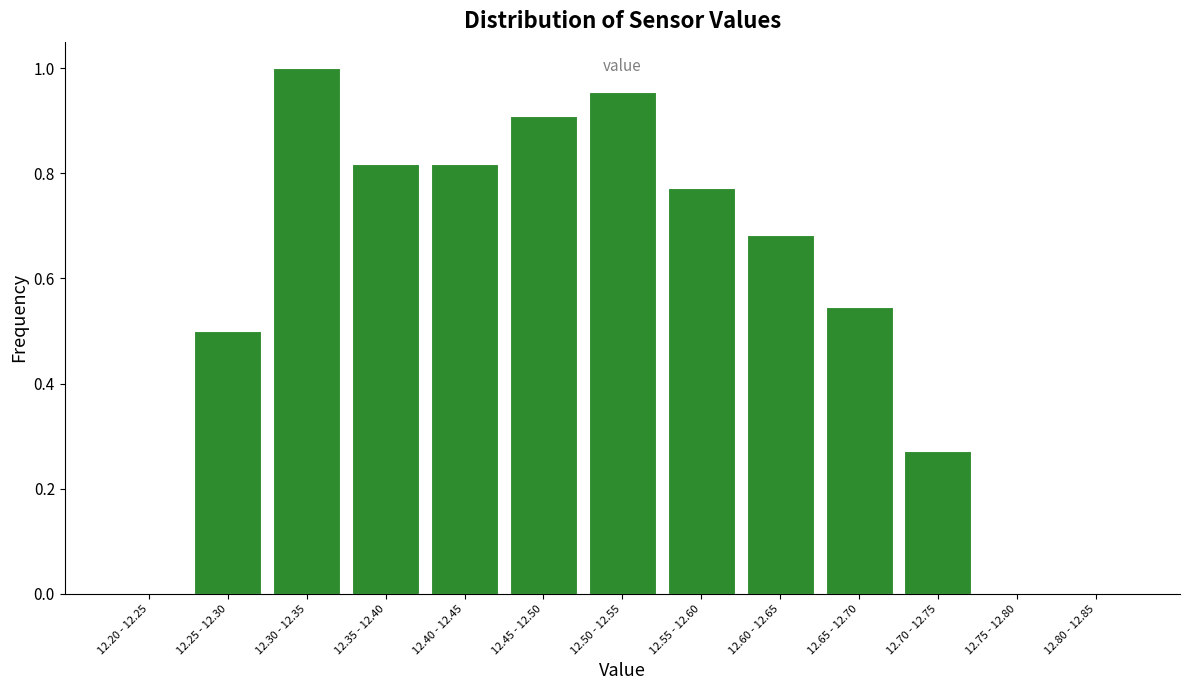

Is it true that the value at 12.60 - 12.65 is 1.1?

False